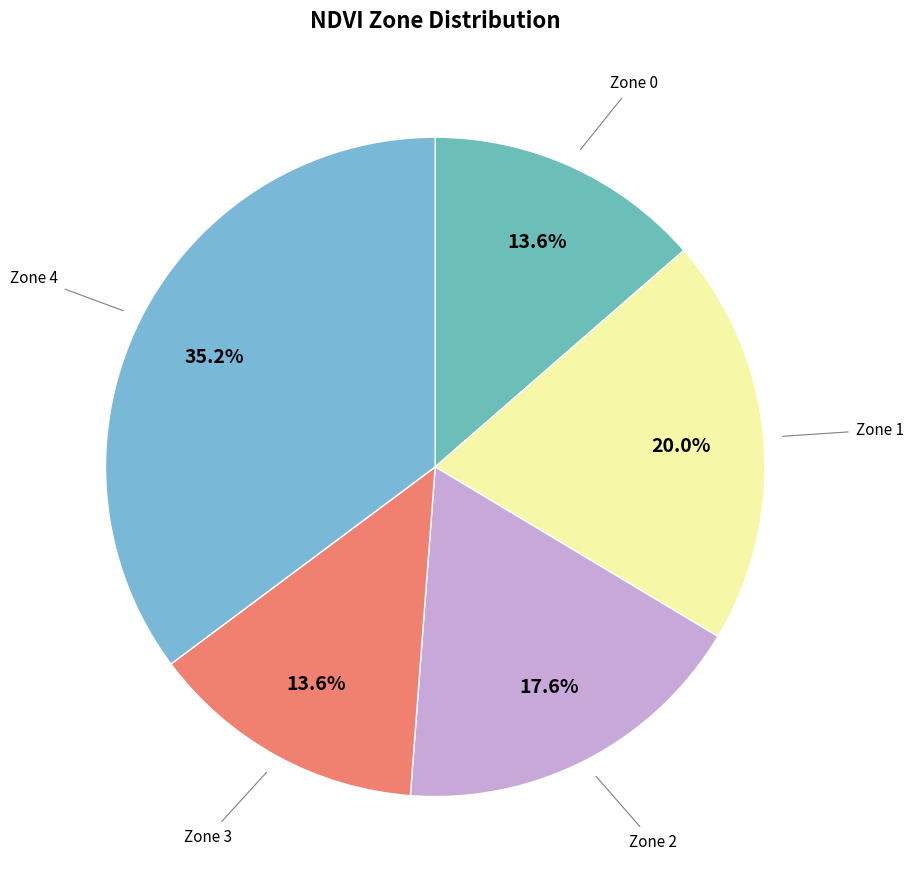

What is the largest slice in the pie chart?

Zone 4